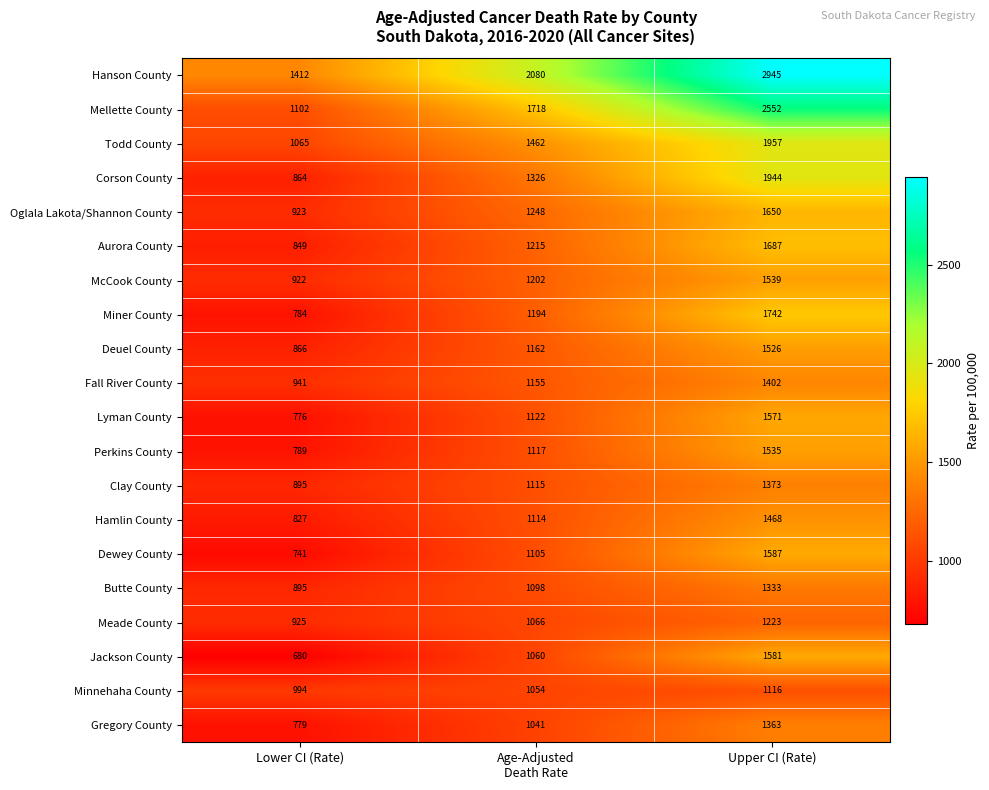

Count the Corson County values in the range 864 to 1944.

3